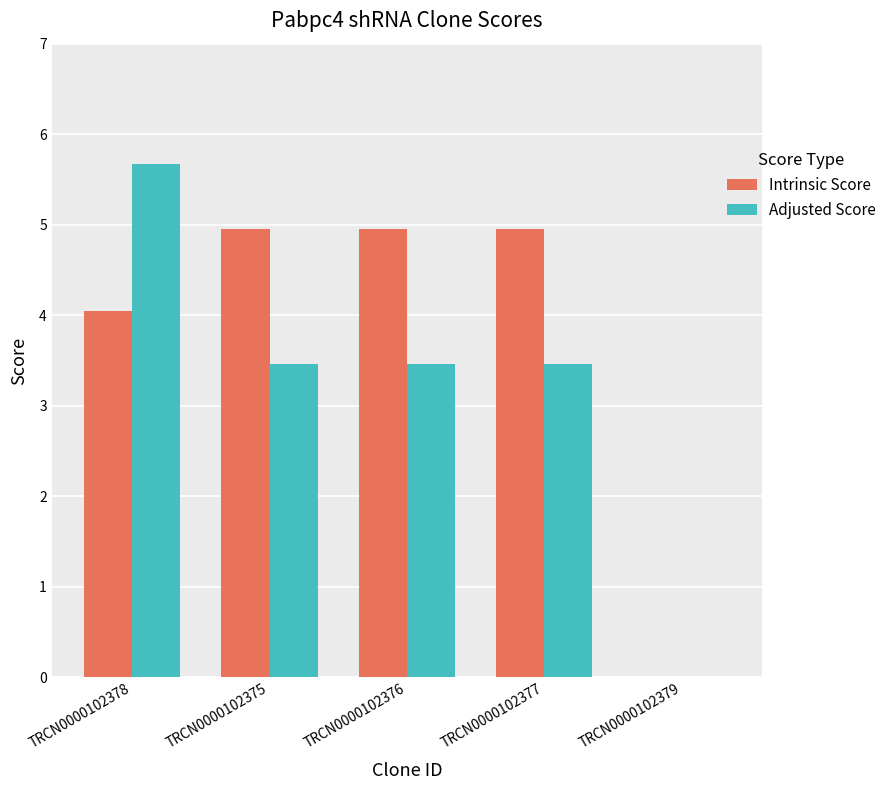

Is the value of Intrinsic Score at TRCN0000102378 greater than the value of Adjusted Score at TRCN0000102375?

Yes